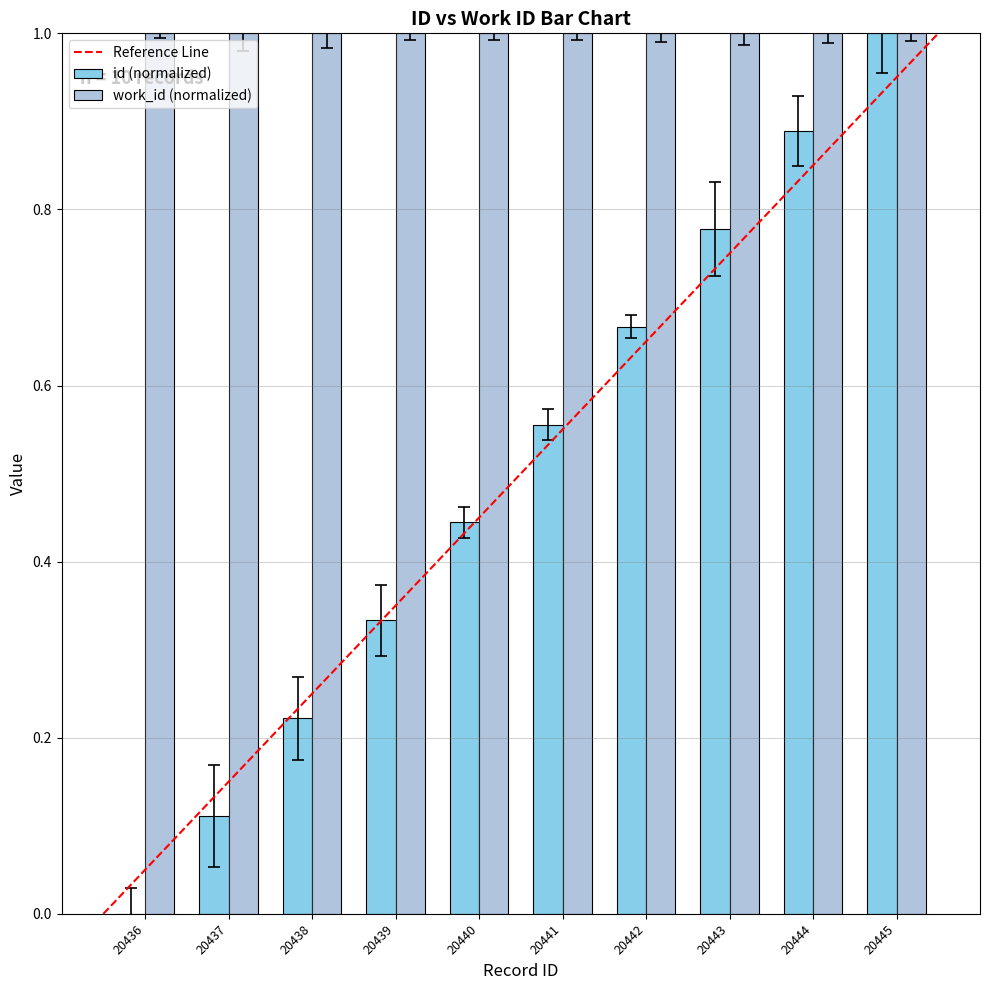

How many groups of bars are there?

10